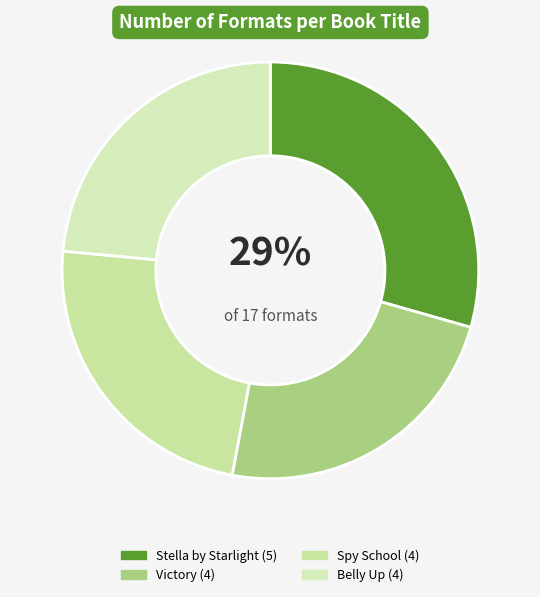

Approximately how many times larger is the value at Spy School compared to Victory?

1.0